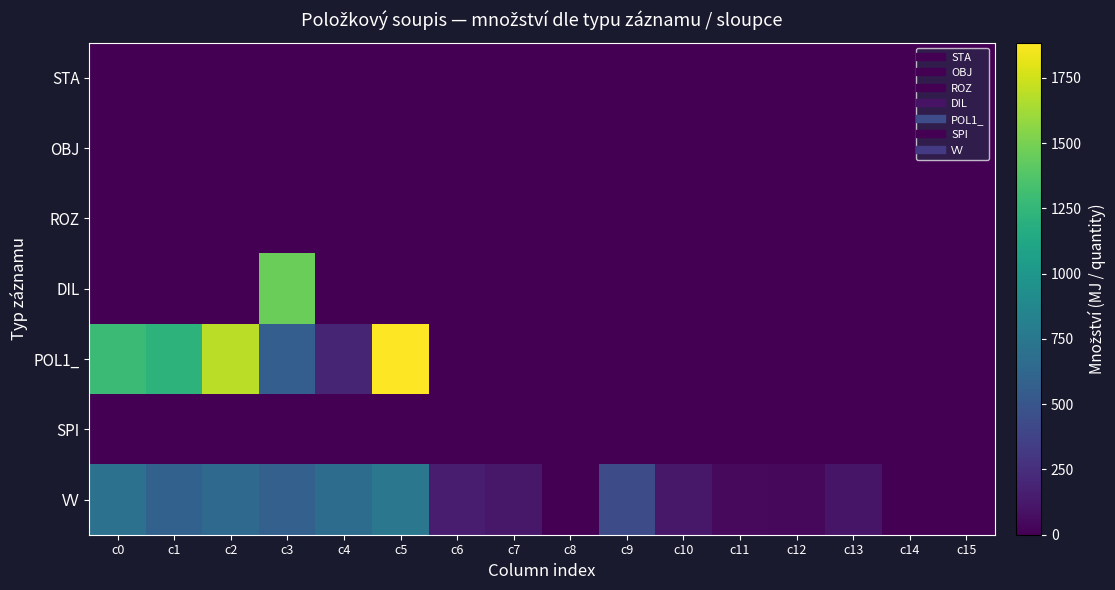

Which series changed the most between c4 and c11?

VV